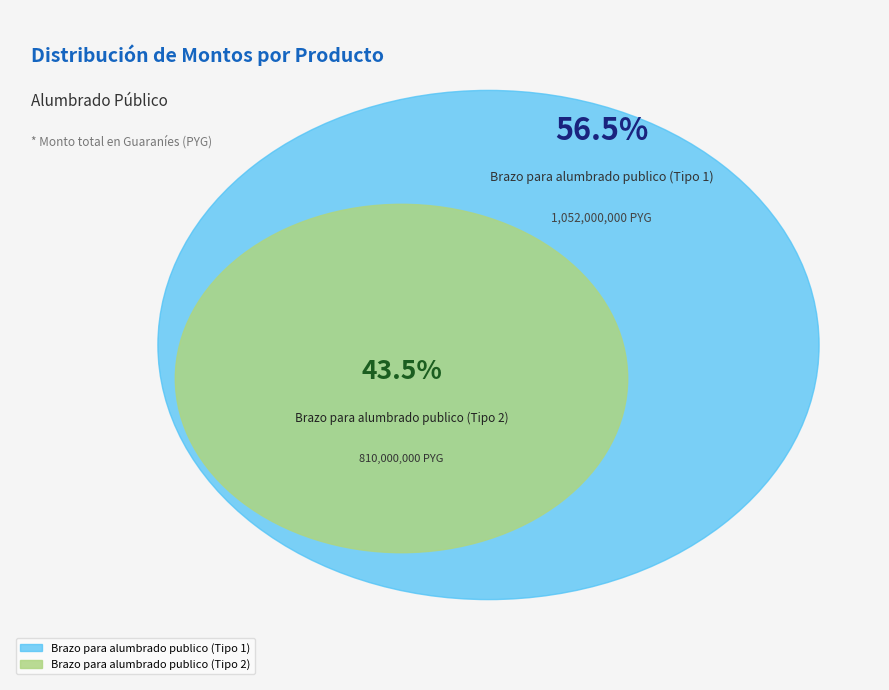

To the nearest percent, what is the difference between the Brazo para alumbrado publico (Tipo 1) and Brazo para alumbrado publico (Tipo 2) slice percentages?

13%